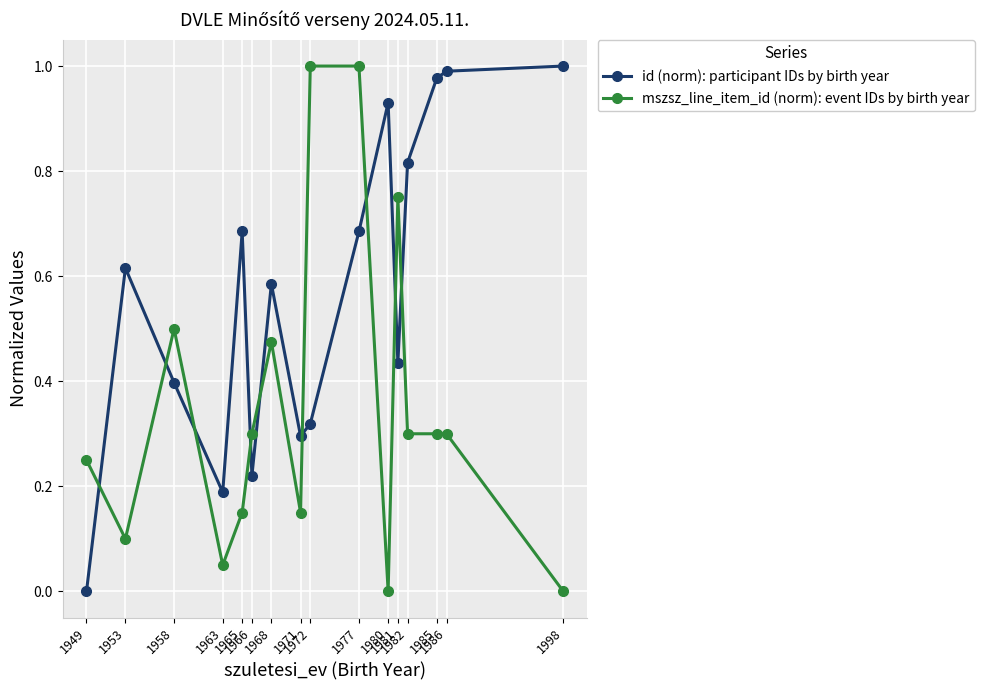

What is the sum of all mszsz_line_item_id (norm): event IDs by birth year values?

5.6